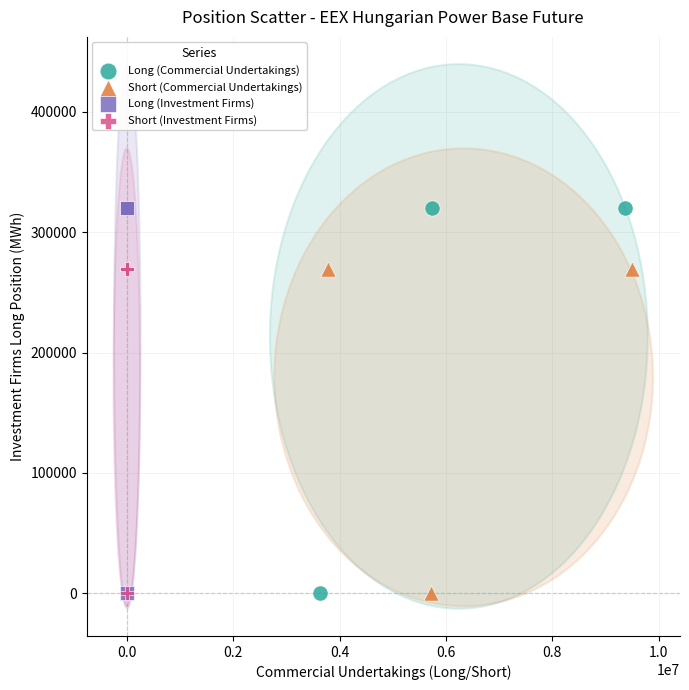

What are all the series names shown in the legend?

Long (Commercial Undertakings), Short (Commercial Undertakings), Long (Investment Firms), Short (Investment Firms)